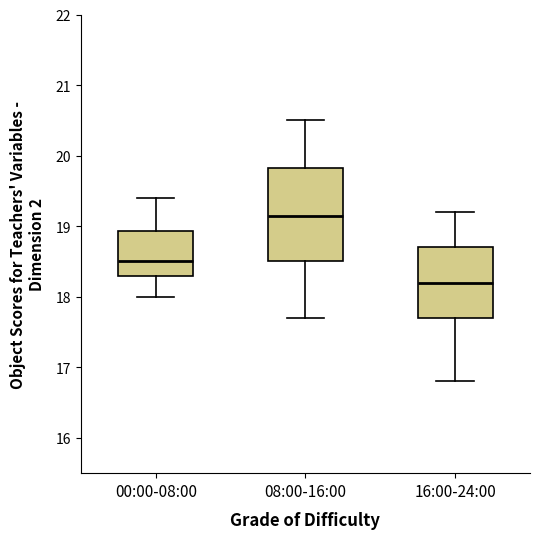

Reading left to right, read every box against the y-axis: the position of its median line, the range the box covers, and the ends of its whiskers. The values are not printed on the chart, so give them approximately, as read against the axis.

00:00-08:00: median 18.5, box 18.3 to 18.9, whiskers 18.0 to 19.4
08:00-16:00: median 19.2, box 18.5 to 19.8, whiskers 17.7 to 20.5
16:00-24:00: median 18.2, box 17.7 to 18.7, whiskers 16.8 to 19.2